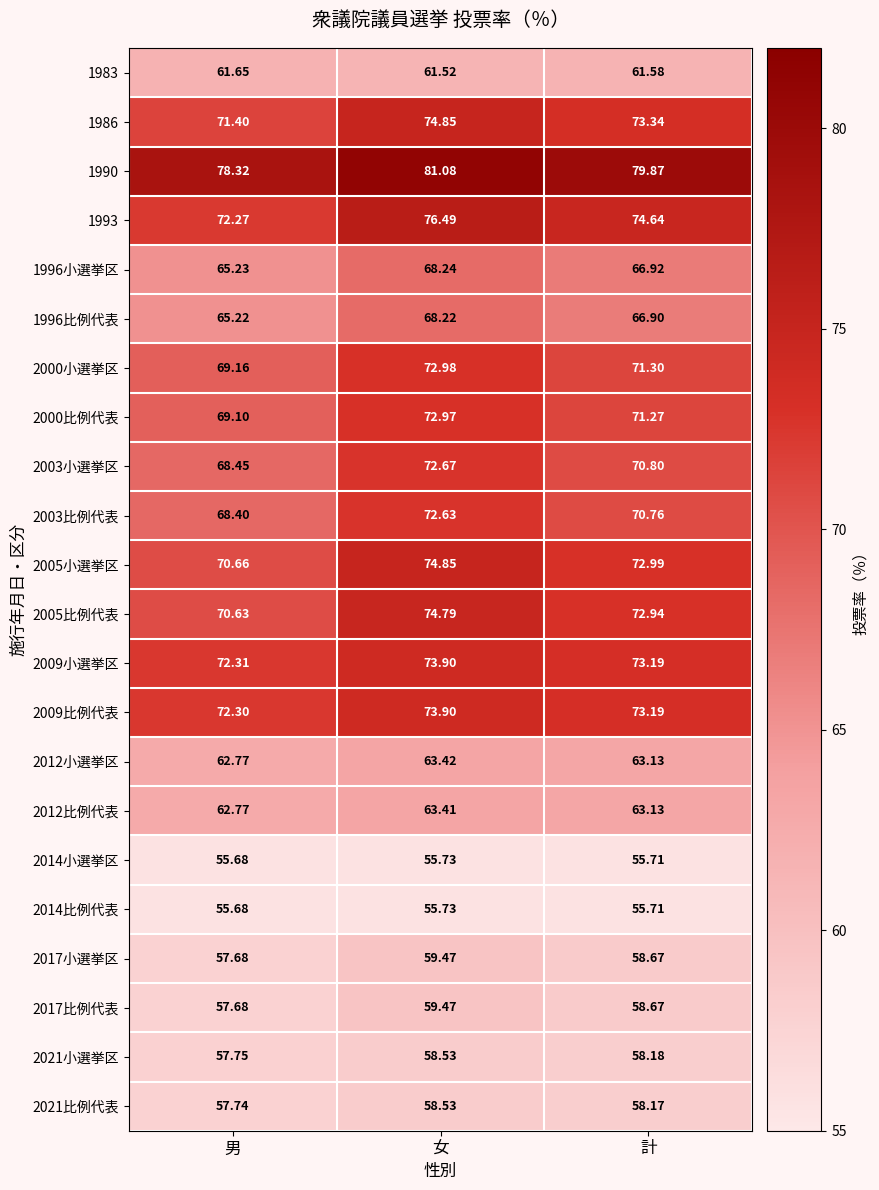

Is the value of 1983 at 計 greater than the value of 2012比例代表 at 計?

No